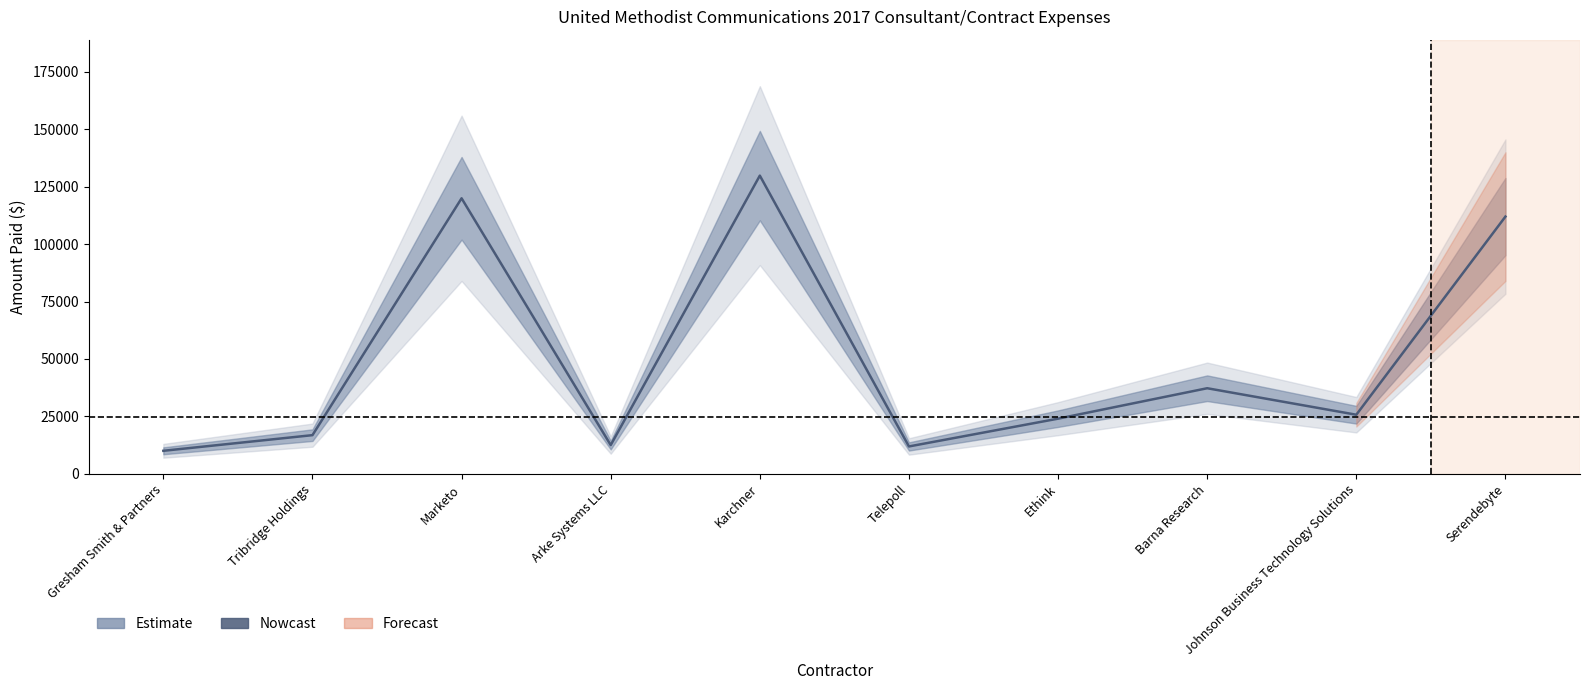

What is the difference between the maximum and minimum values?

119831.5